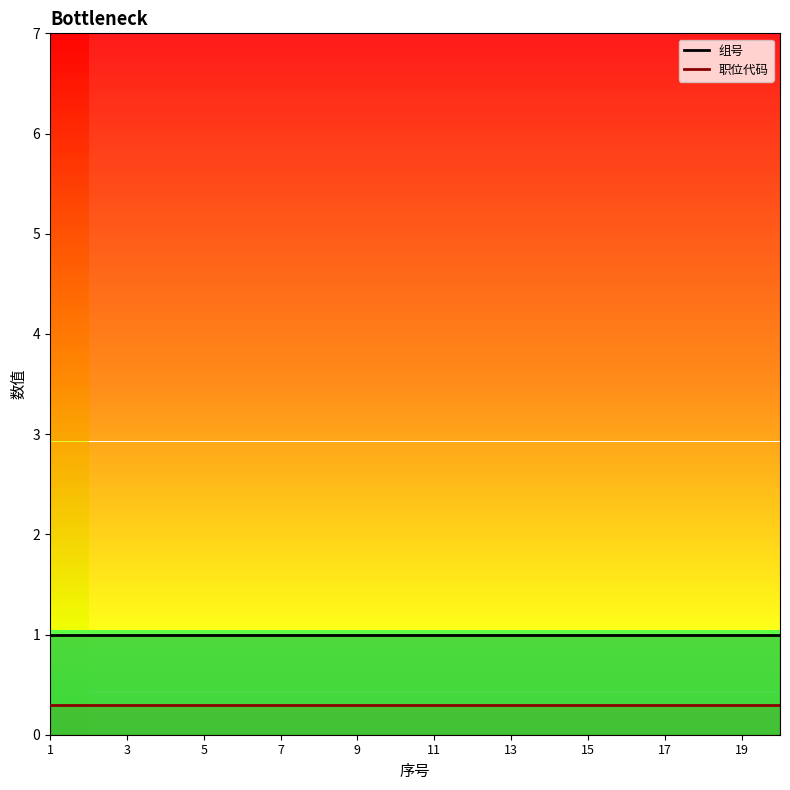

What is the difference between the highest and lowest values at 9?

0.7